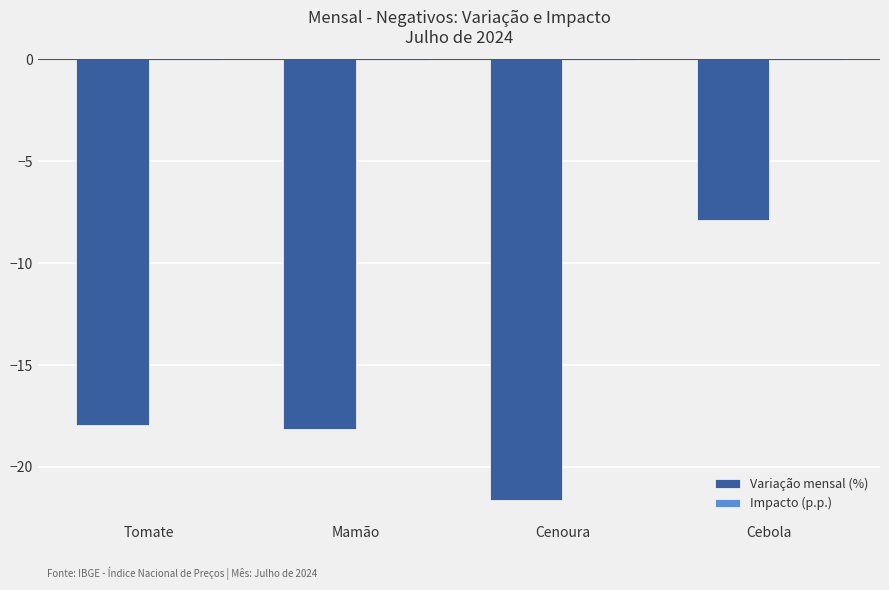

At which category is the sum across all series the highest?

Cebola